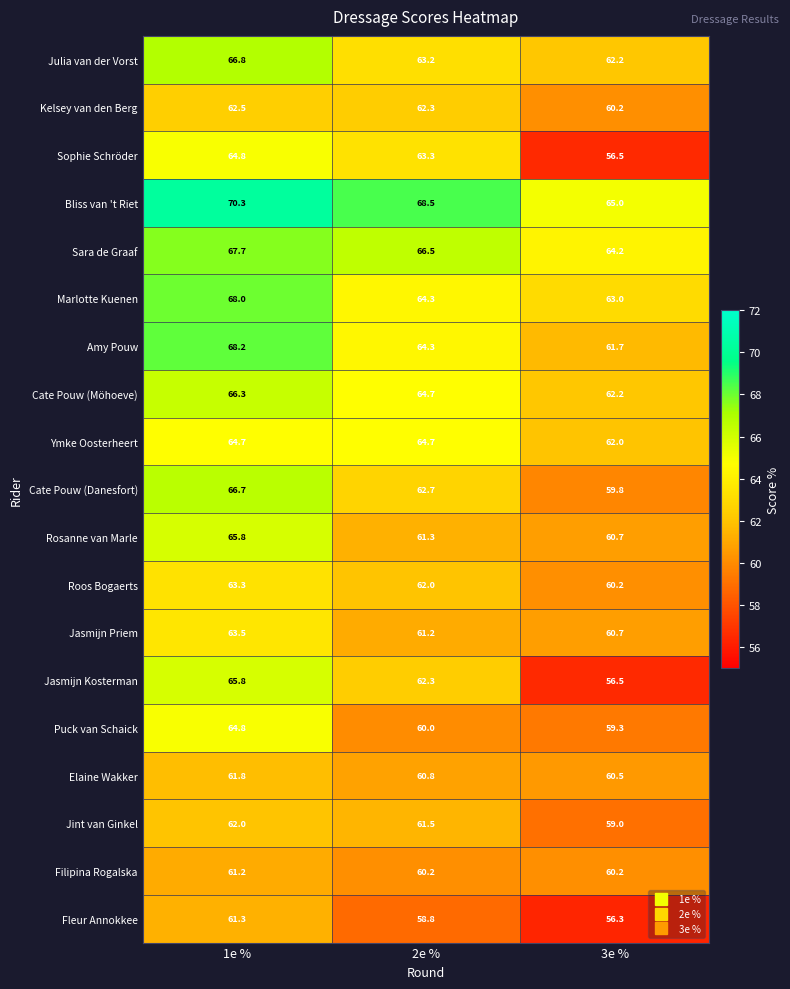

What is the total value across all series at 2e %?

1192.6